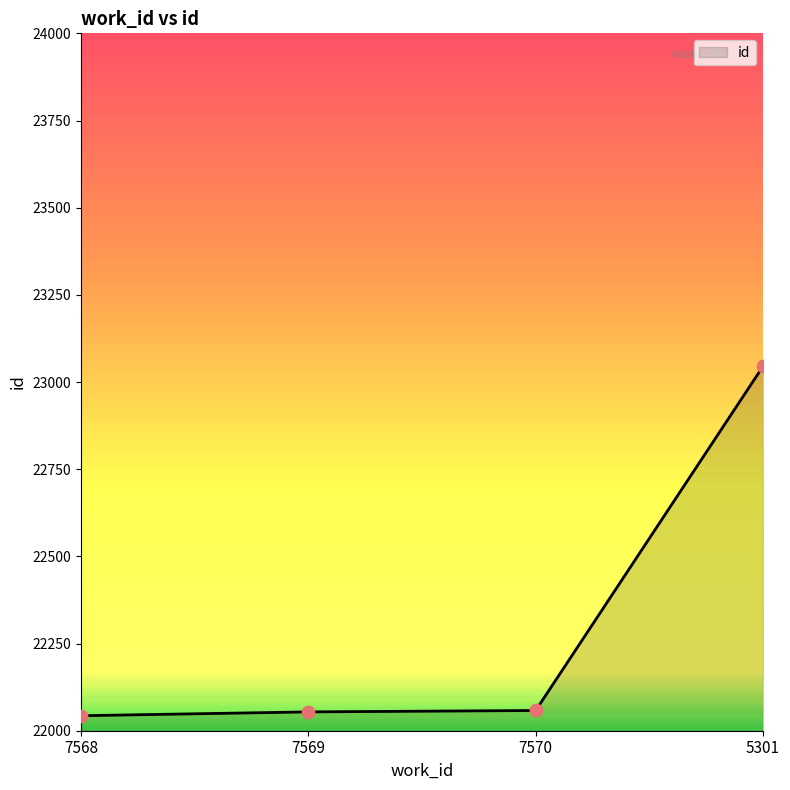

What is the ratio of the value at 7570 to the value at 5301?

1.0